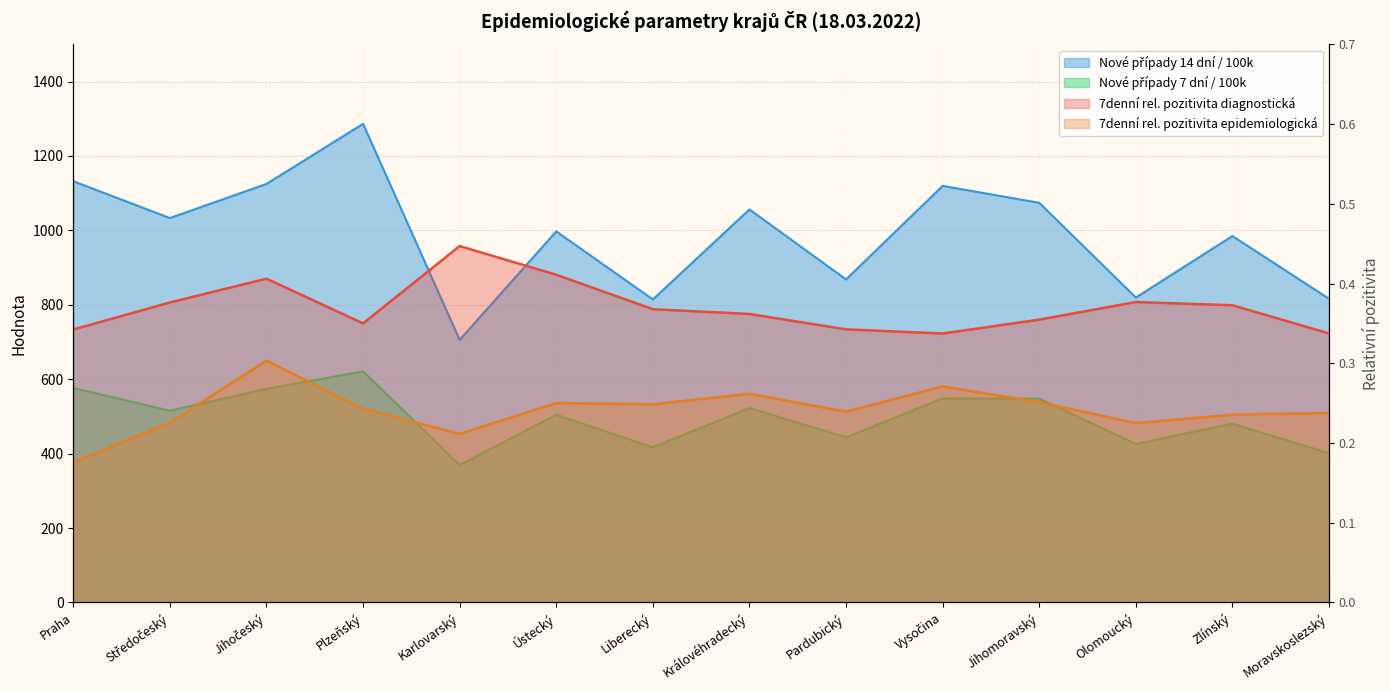

How many interior local peaks does the 7denní rel. pozitivita diagnostická series have?

3